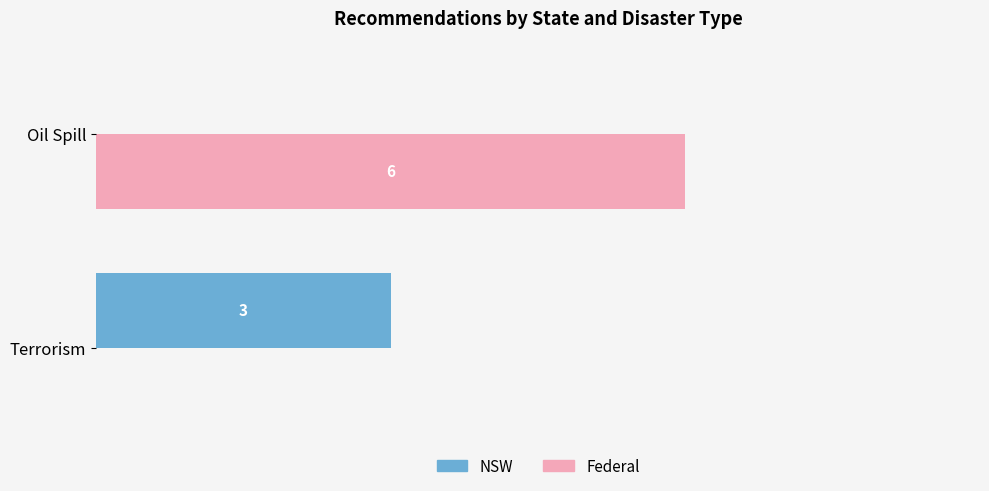

Where is NSW nearest to the value 1?

Oil Spill